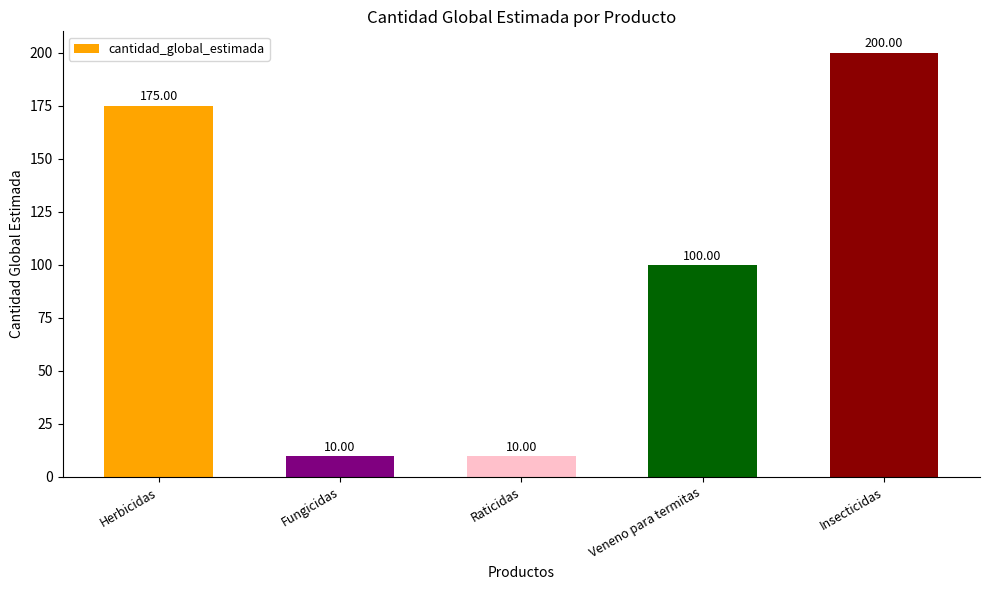

What is the sum of all values?

495